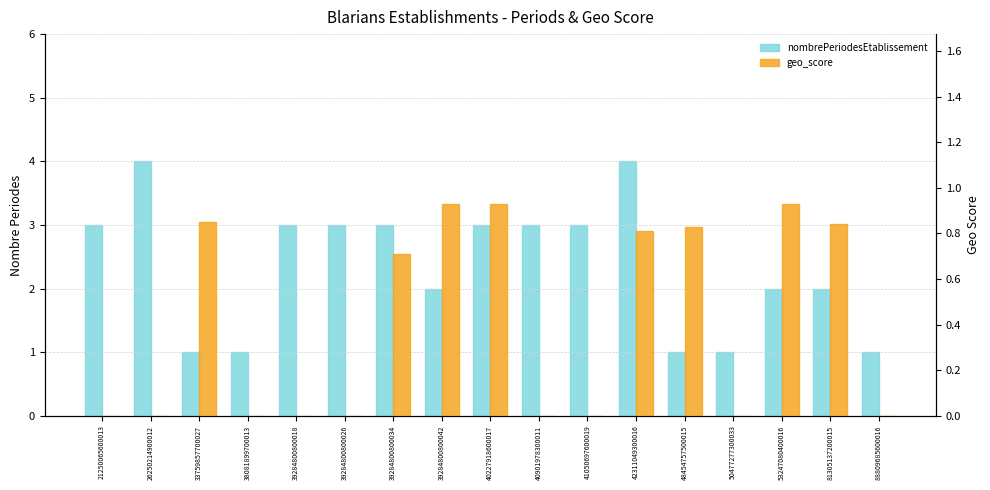

The geo_score series shows 0.0 at 39284800800018. True or false?

True